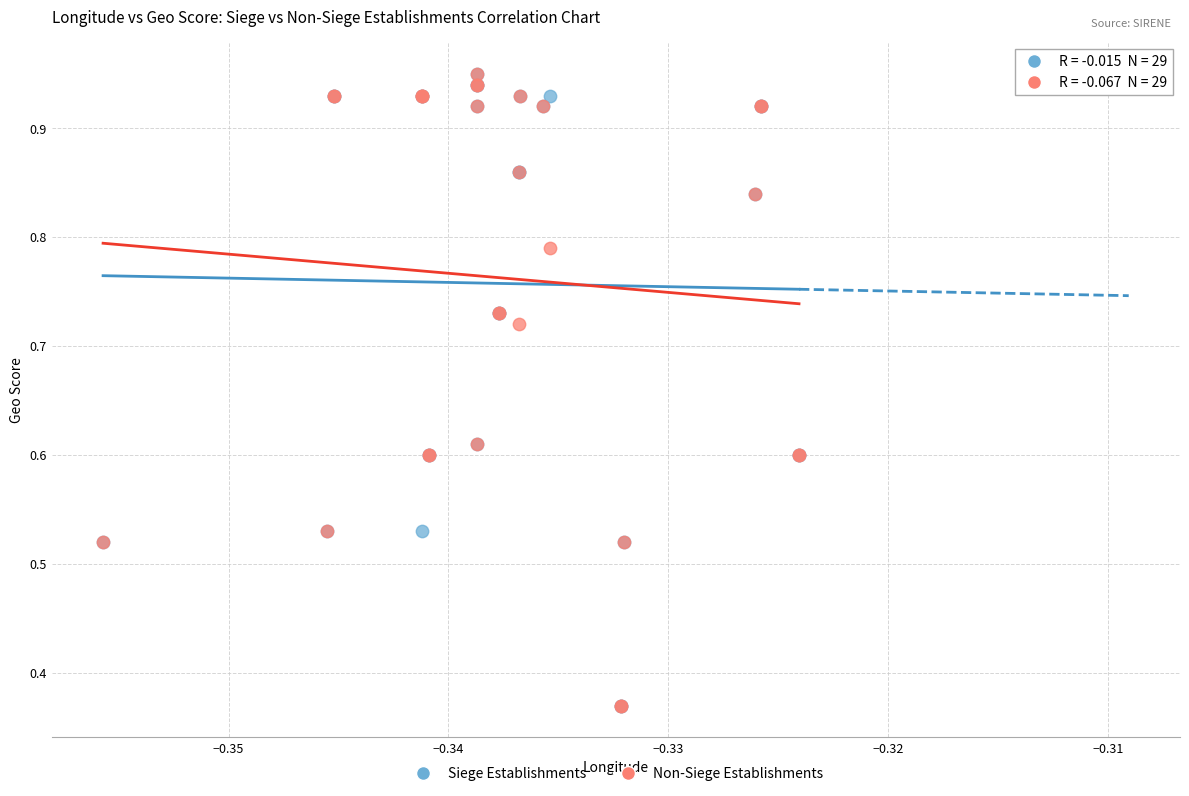

What are all the series names shown in the legend?

Siege Establishments, Non-Siege Establishments